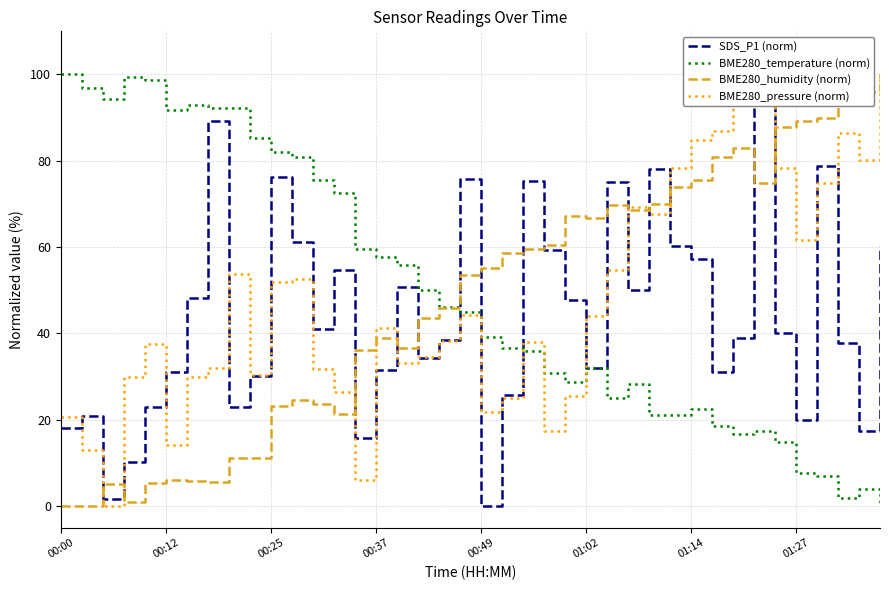

What is the difference between the maximum and minimum values in the BME280_humidity (norm) series?

100.0